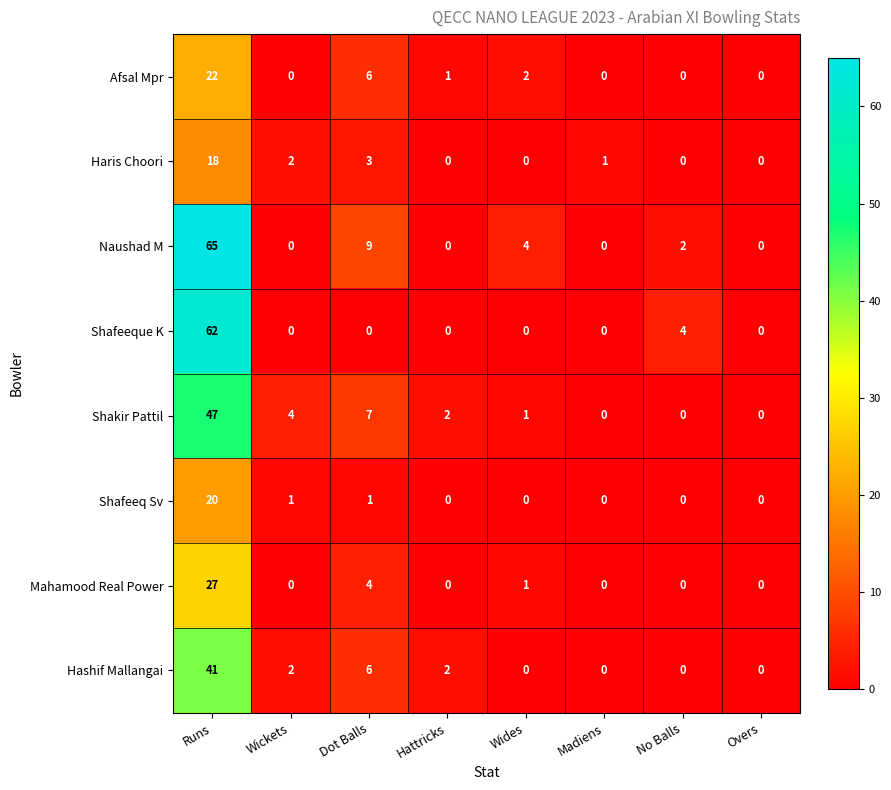

Which series has the largest total across all categories?

Naushad M